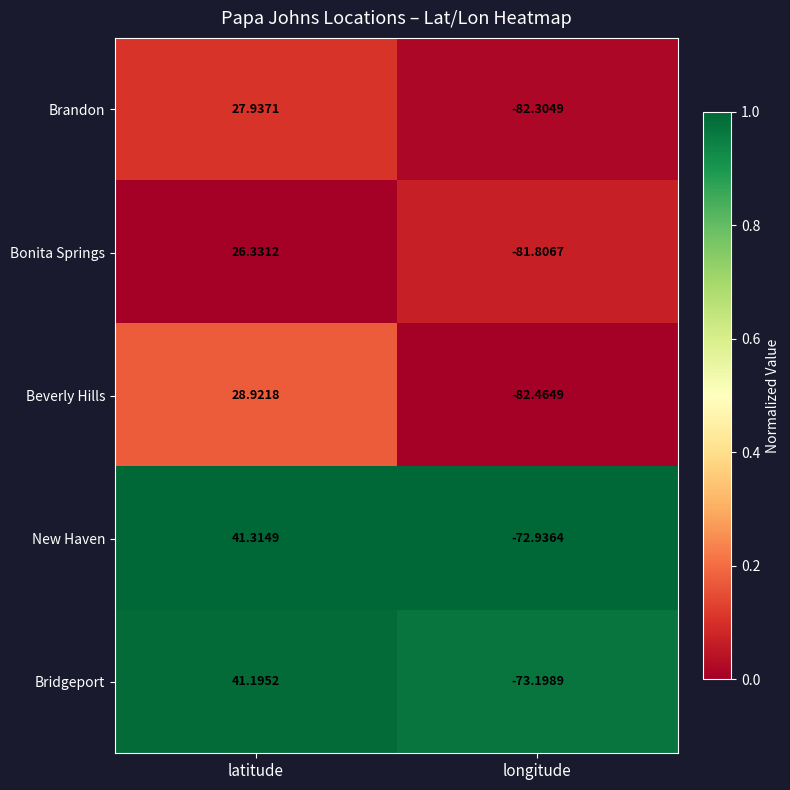

At which category is the sum across all series the highest?

latitude